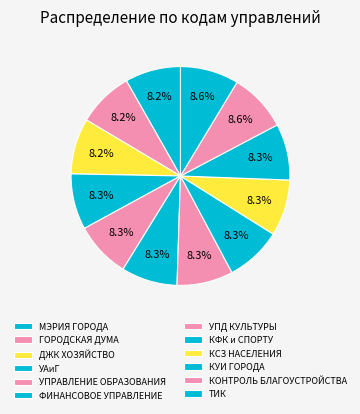

How many segments does this pie chart have?

12